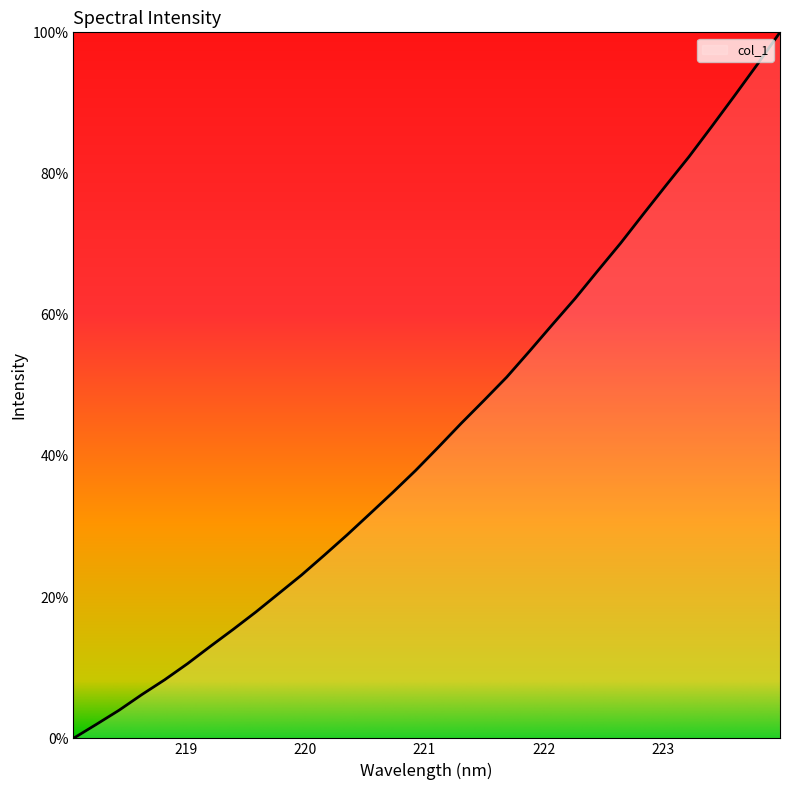

What is the maximum value shown in the chart?

100.0